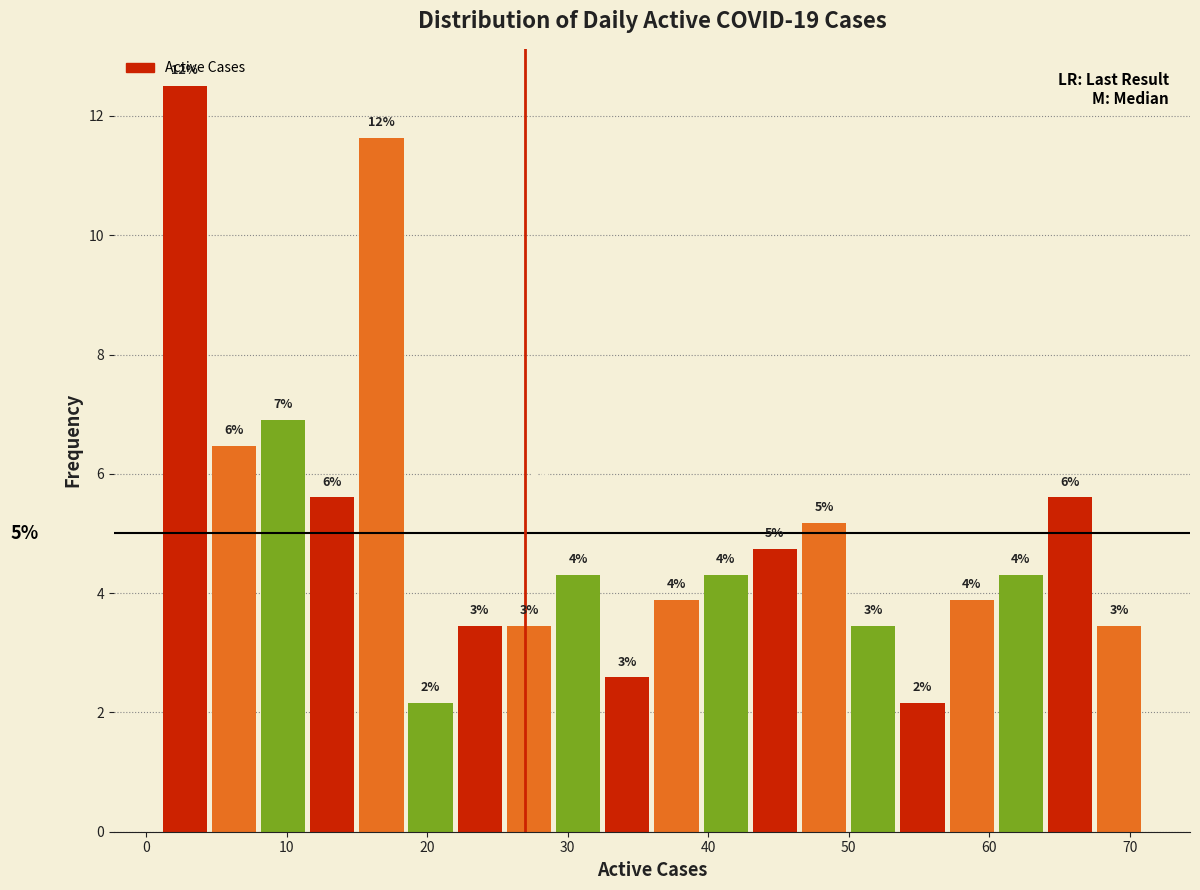

Around what value on the x-axis is the tallest bar? Give the approximate position of its centre, as read against the axis.

3